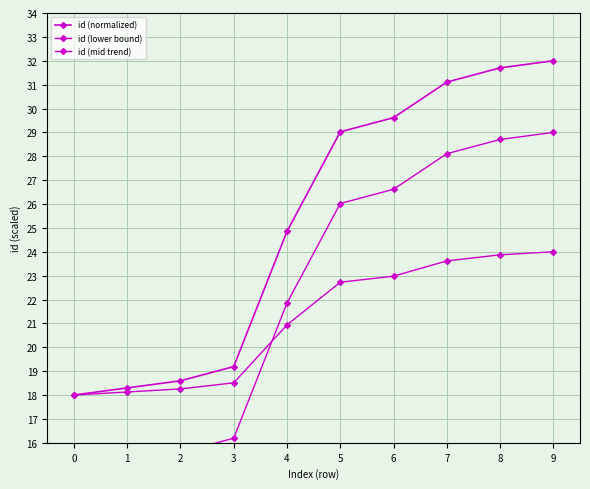

Where is id (lower bound) nearest to the value 22?

4